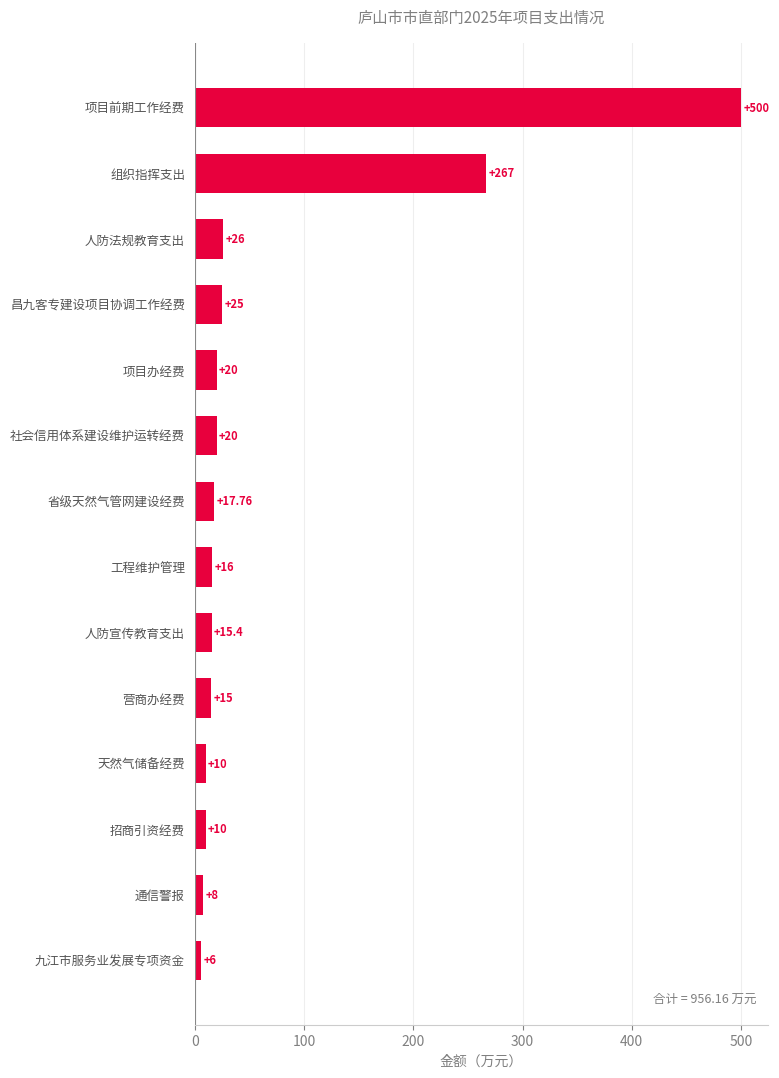

Between 工程维护管理 and 项目前期工作经费, which is larger?

项目前期工作经费